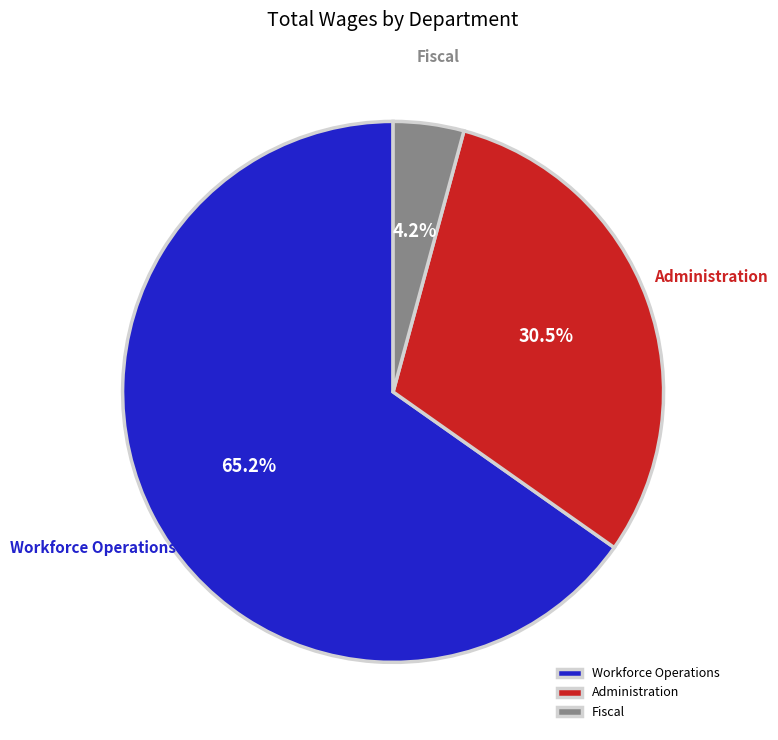

To the nearest percent, what percentage of the pie is Workforce Operations?

65%